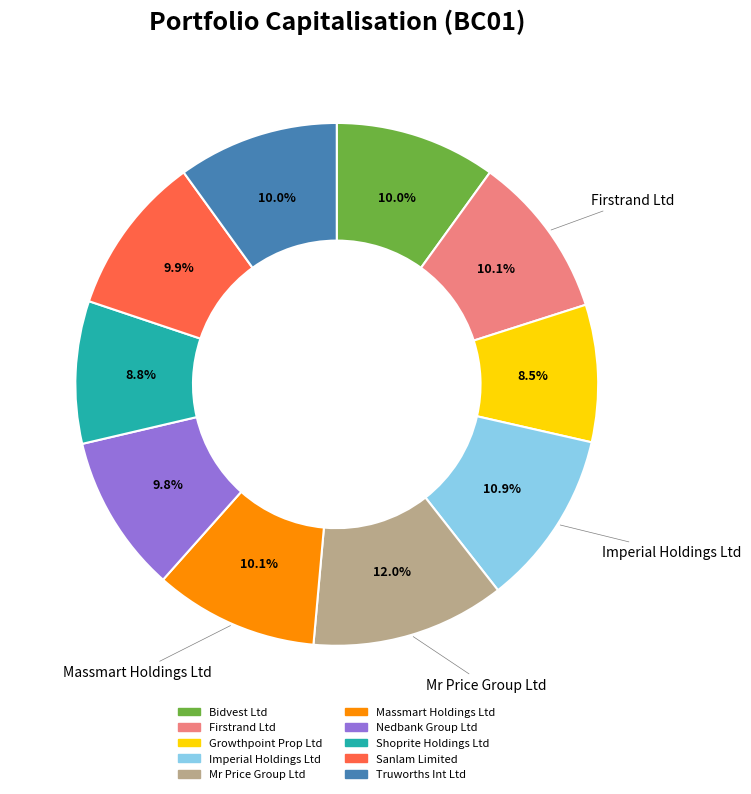

To the nearest percent, what percentage of the pie is Nedbank Group Ltd?

10%